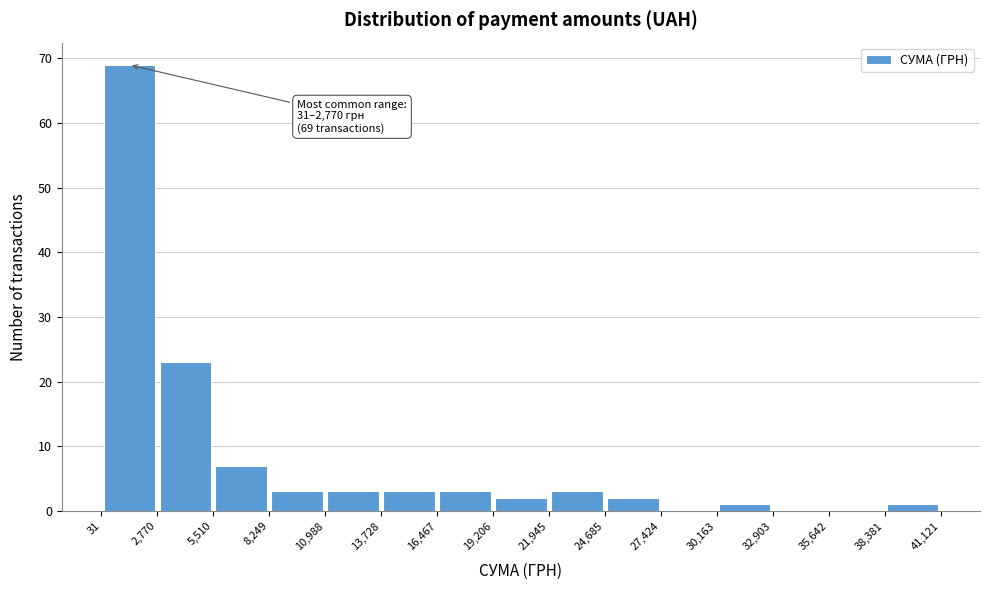

Over which range of the x-axis is the bar tallest?

31 to 2,770